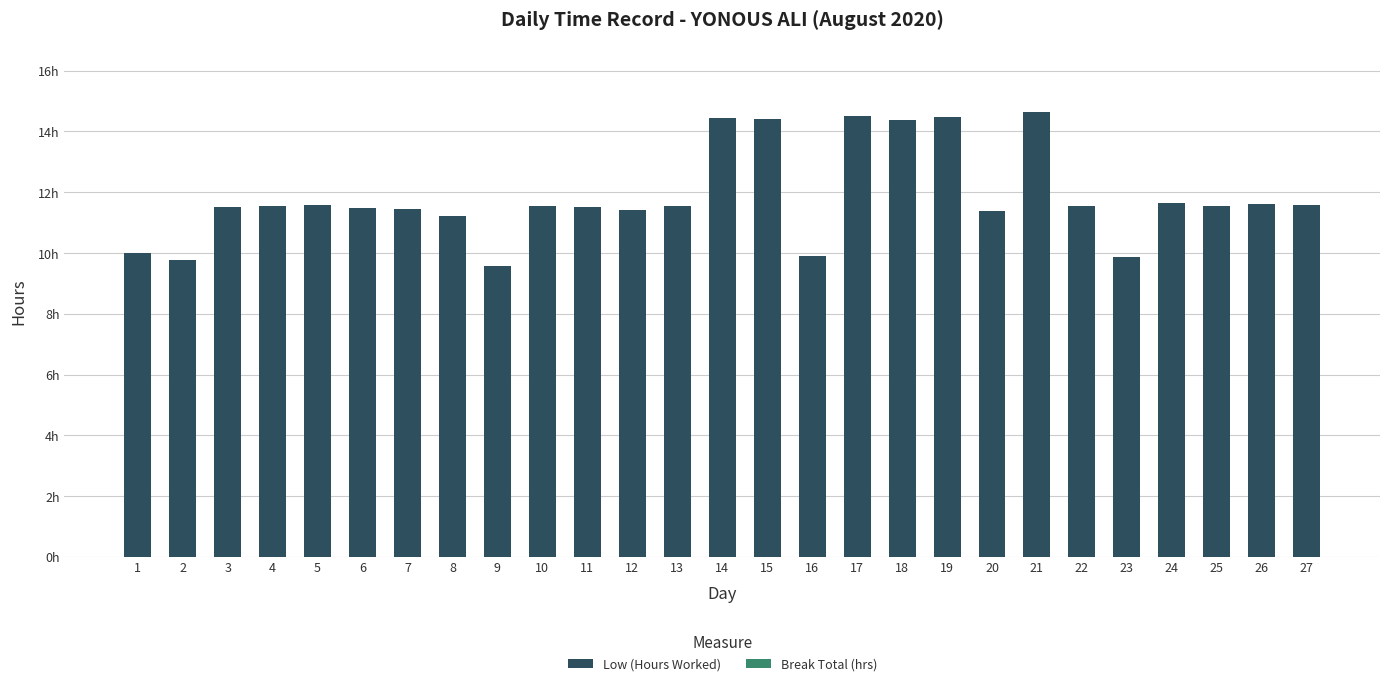

How many distinct data groups are displayed?

2